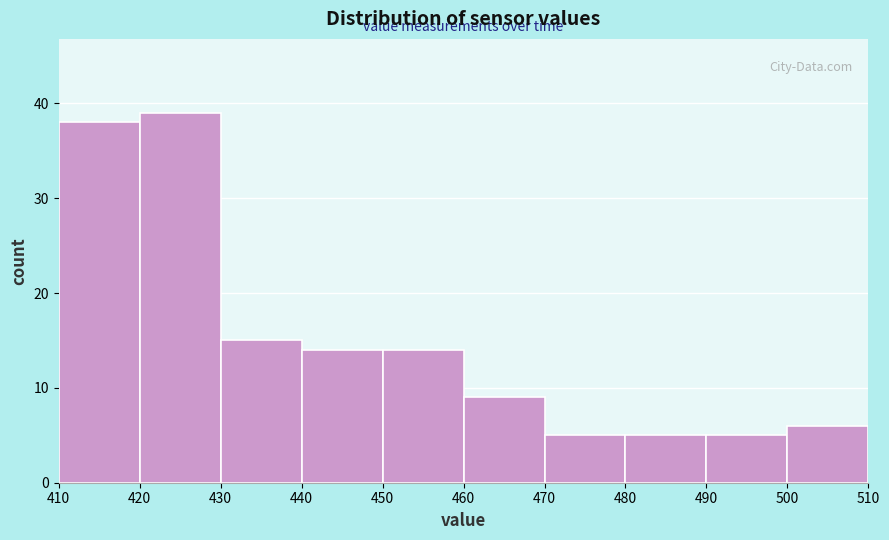

Reading left to right, transcribe this chart: for each bar, give the range it covers on the x-axis and its height. The values are not printed on the chart, so give them approximately, as read against the axis.

410 to 420: 38
420 to 430: 39
430 to 440: 15
440 to 450: 14
450 to 460: 14
460 to 470: 9
470 to 480: 5
480 to 490: 5
490 to 500: 5
500 to 510: 6